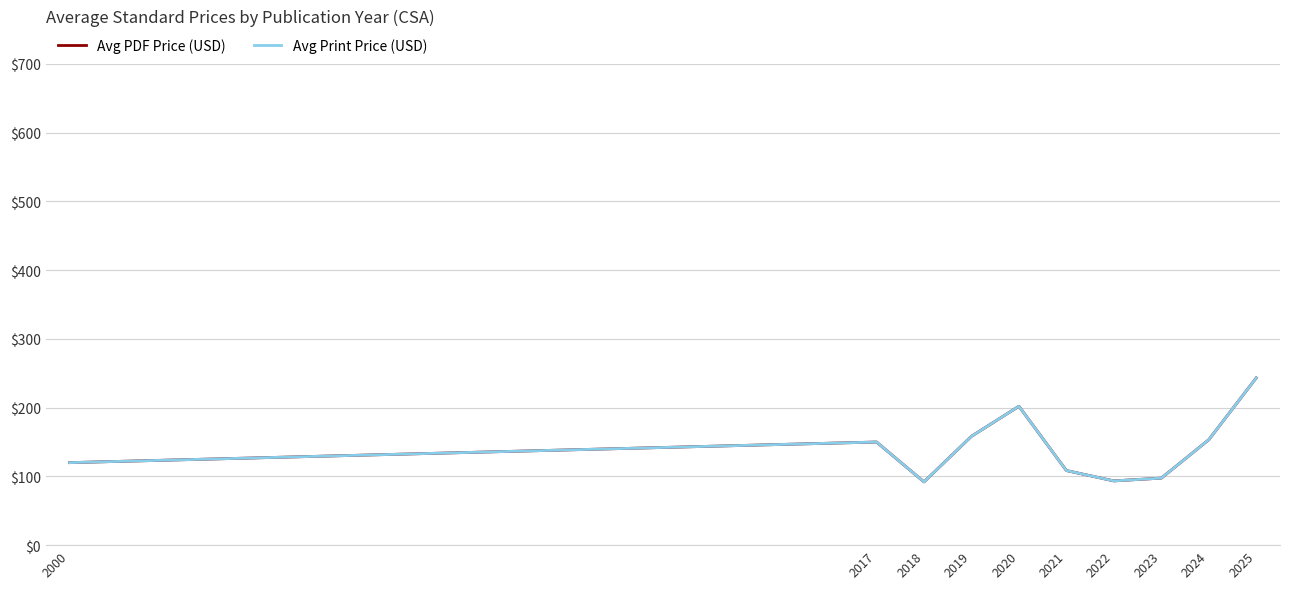

Is this an area chart (filled region under the line)?

No